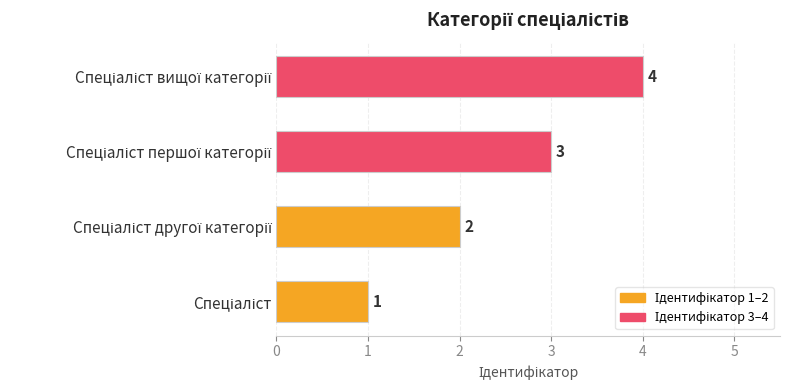

What is the maximum value shown in the chart?

4